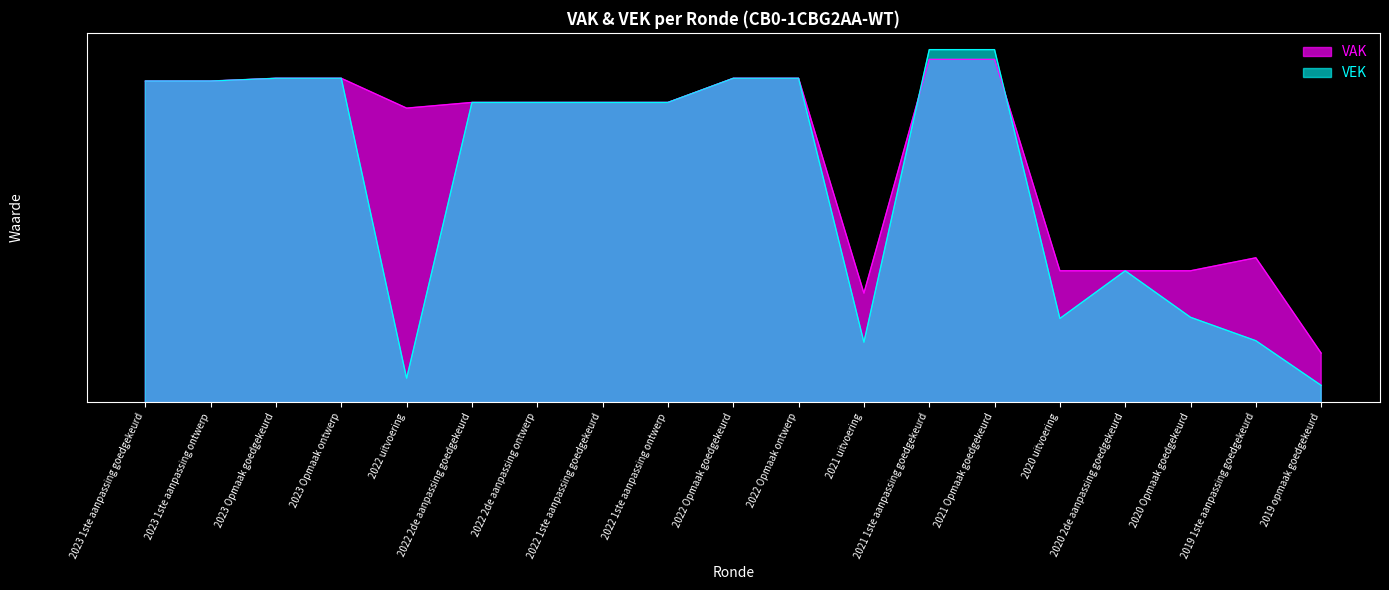

What is the minimum value shown in the chart?

1339